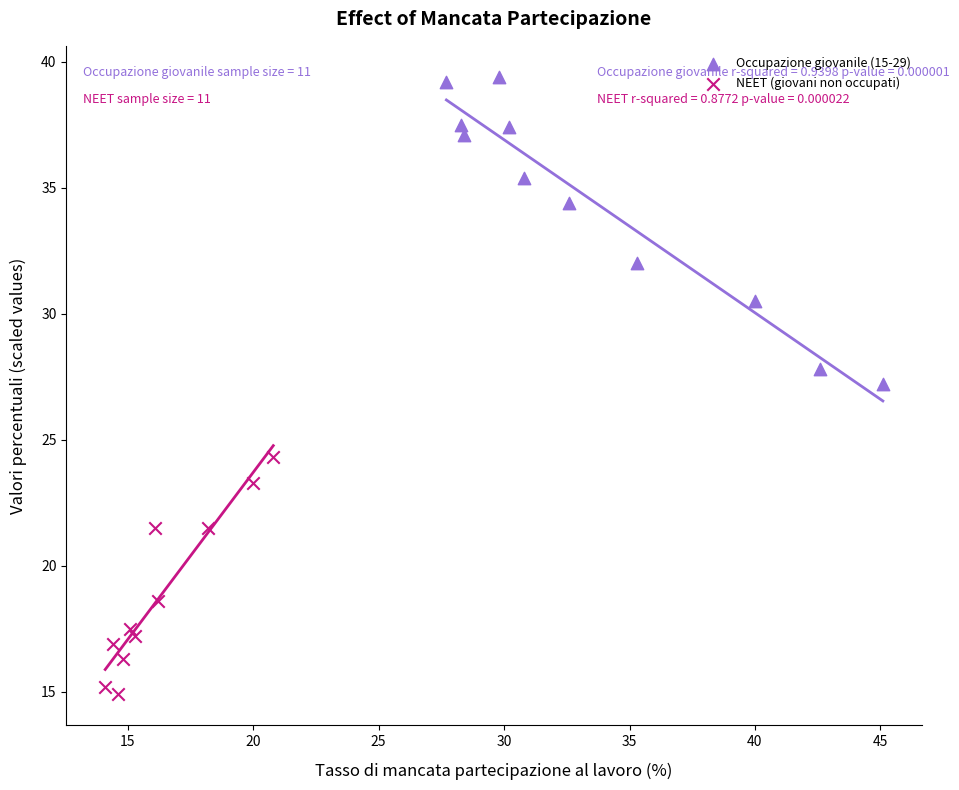

Which series contains the lowest Y value?

NEET (giovani non occupati)